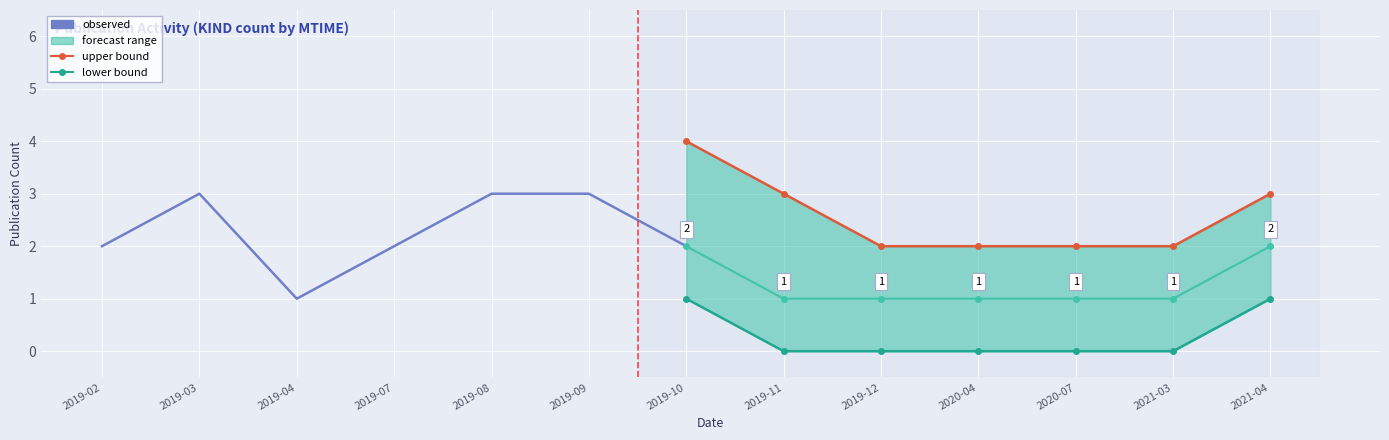

What is the average value of the upper bound series?

3